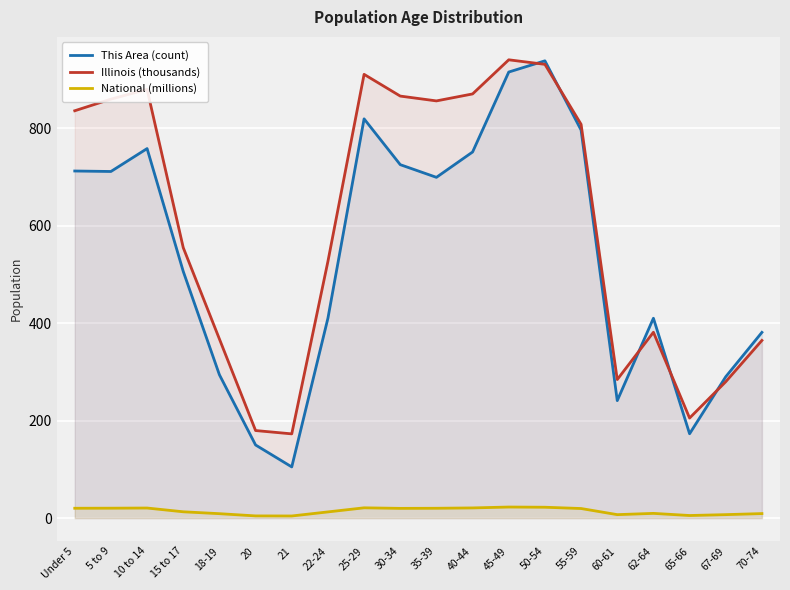

True or false: National (millions) and Illinois (thousands) cross at least once.

False